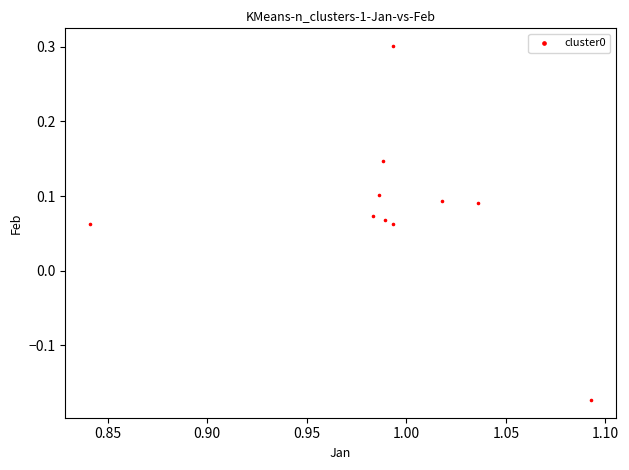

What is the range of Y values (max minus min)?

0.5